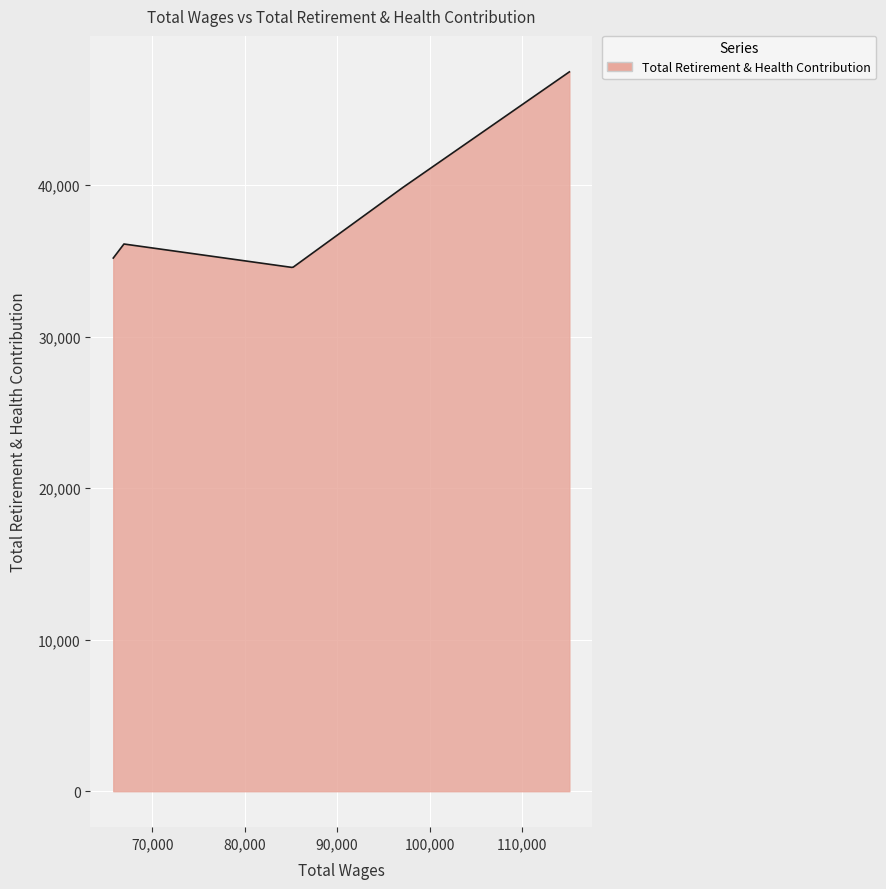

What is the difference between the maximum and minimum values?

12901.2